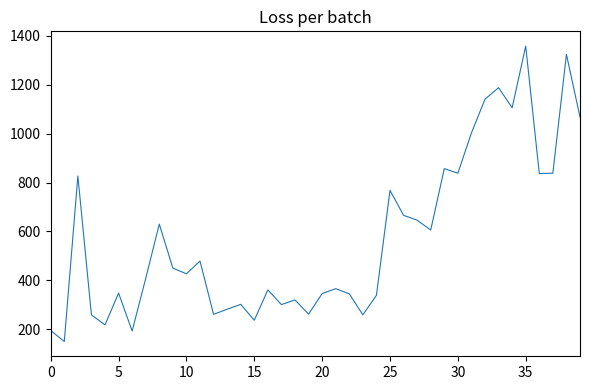

What is the difference between the maximum and minimum values?

1208